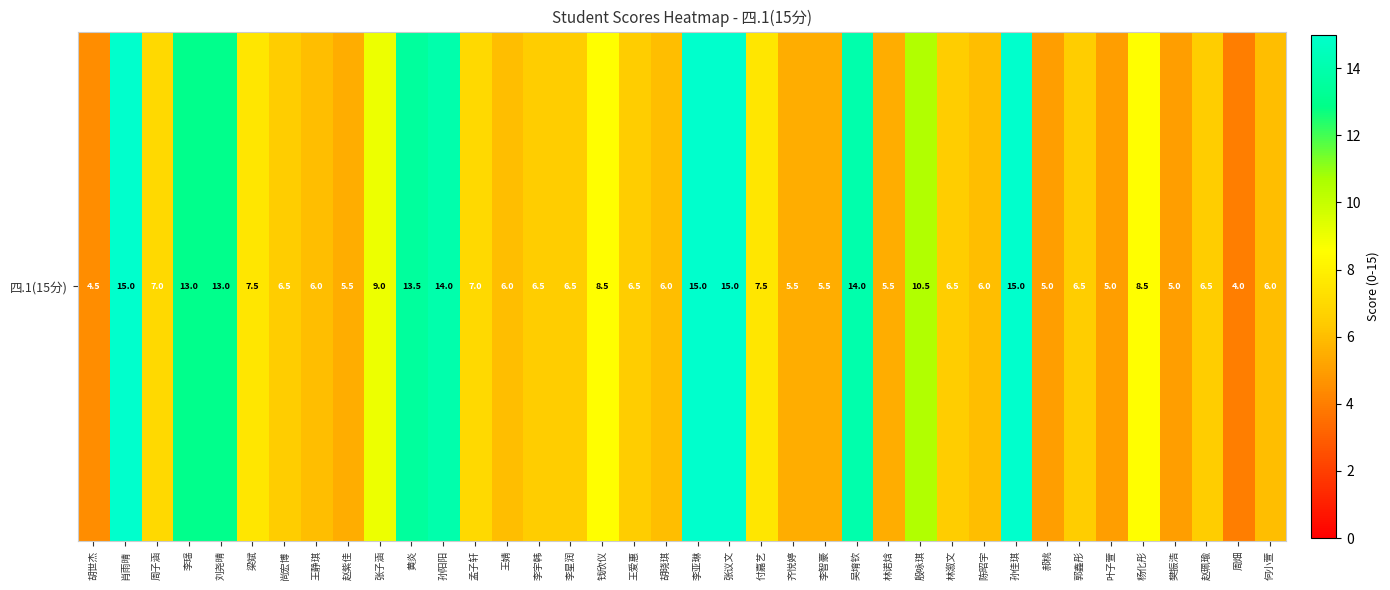

True or false: the data shows 2.6 at 李宇韩.

False